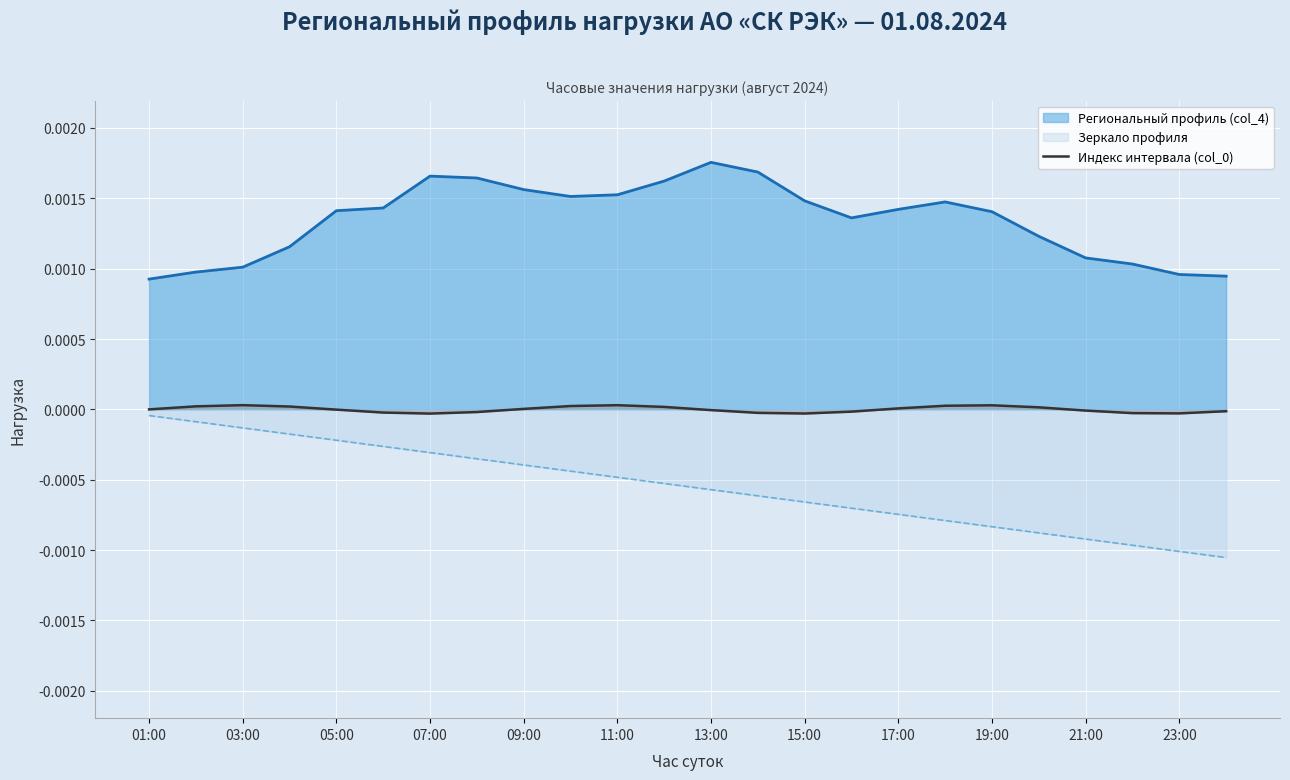

How many points are higher than both their immediate neighbors (excluding endpoints)?

3